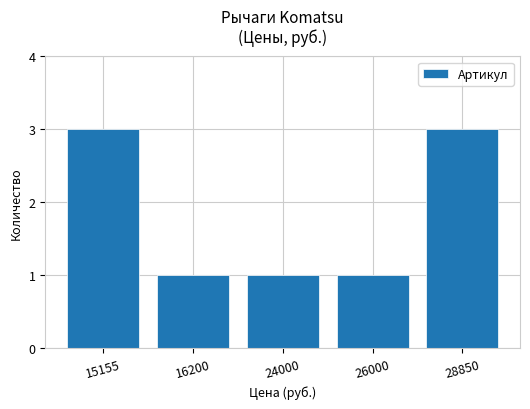

What is the value of the 3rd bar from the left?

1